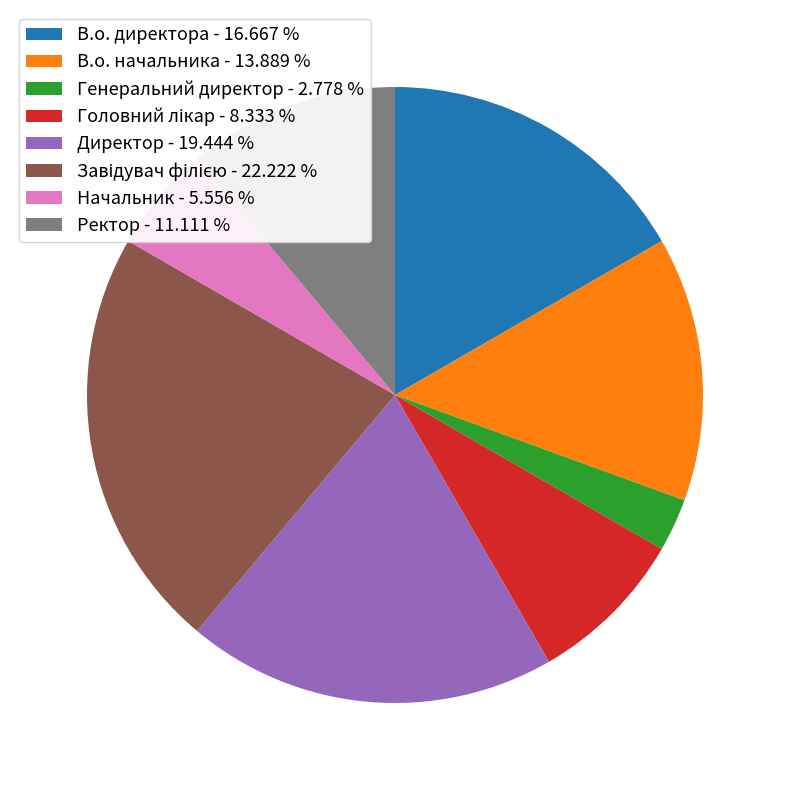

Is there any slice that represents more than half of the pie?

No